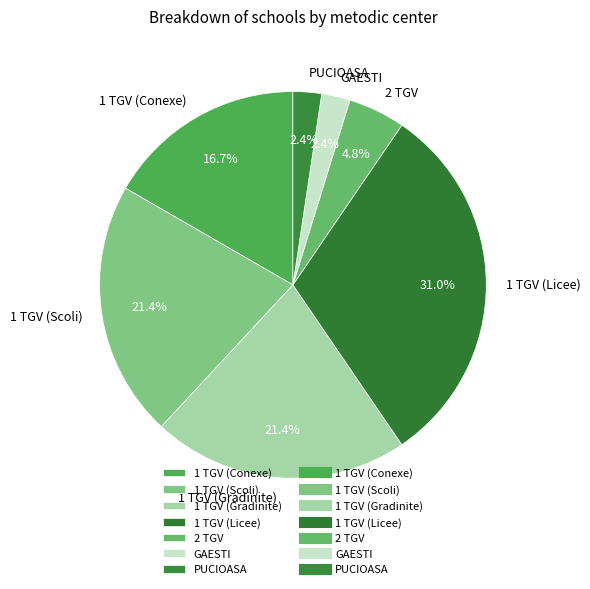

What portion of the pie excludes 1 TGV (Gradinite)?

78.6%